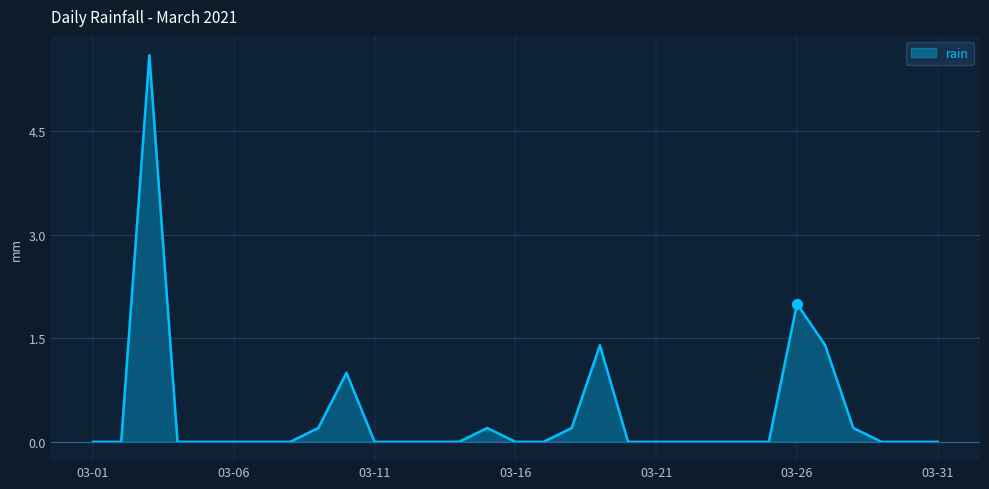

What is the maximum value shown in the chart?

5.6